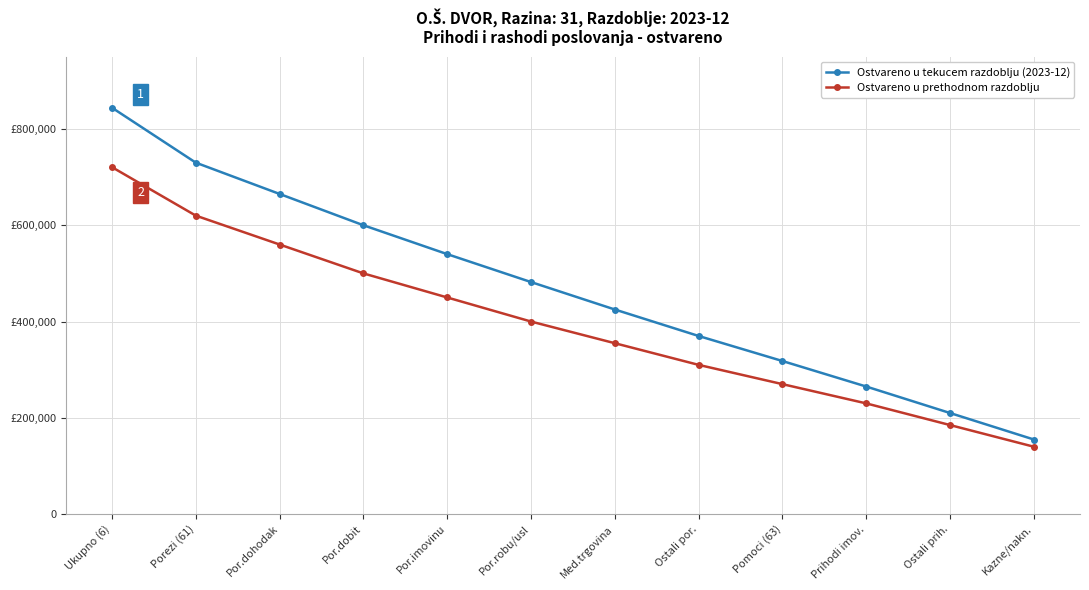

At which label does Ostvareno u tekucem razdoblju (2023-12) first exceed 482000?

Ukupno (6)